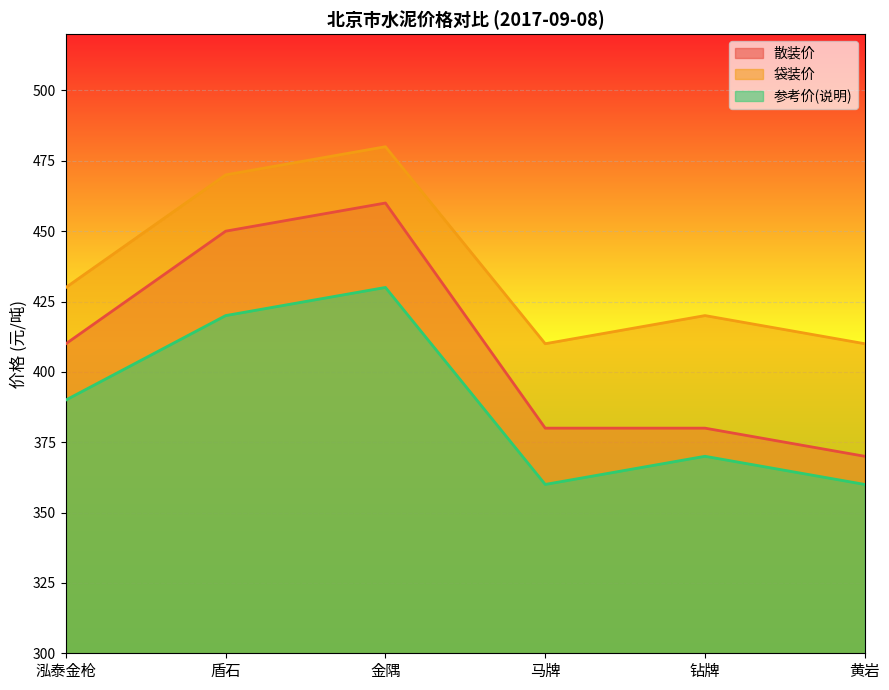

What position from the right is 马牌?

3